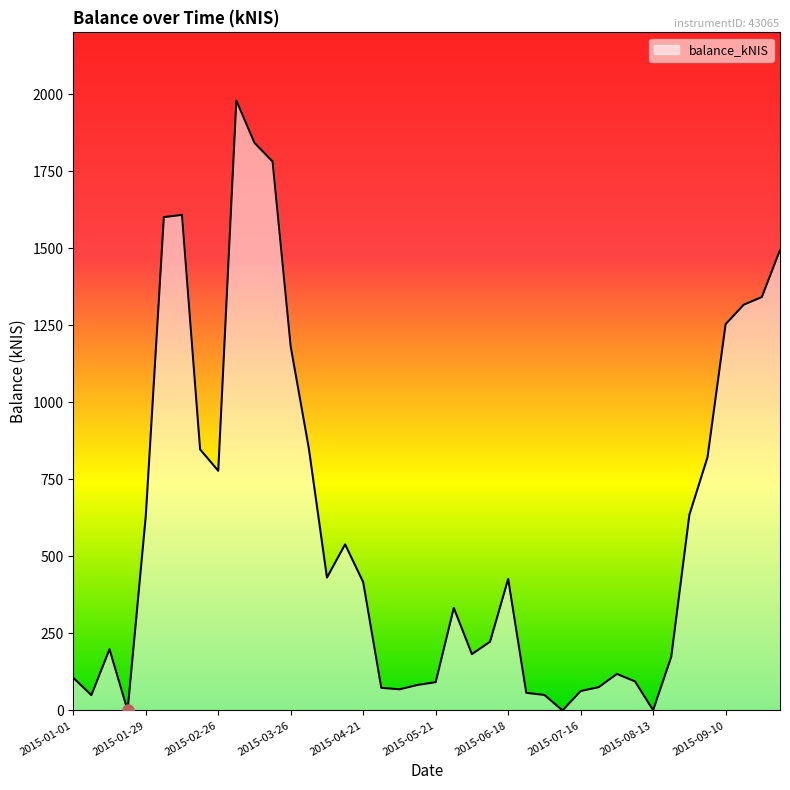

What is the maximum value shown in the chart?

1978.8